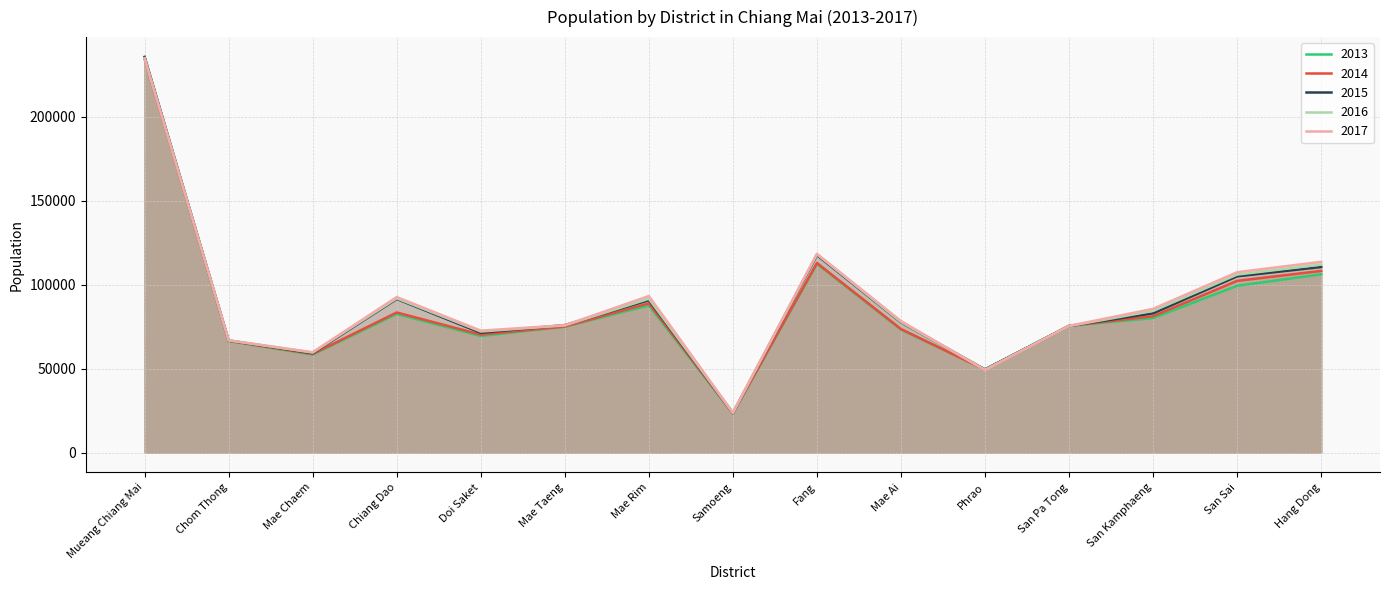

At which label does 2017 first exceed 78300?

Mueang Chiang Mai